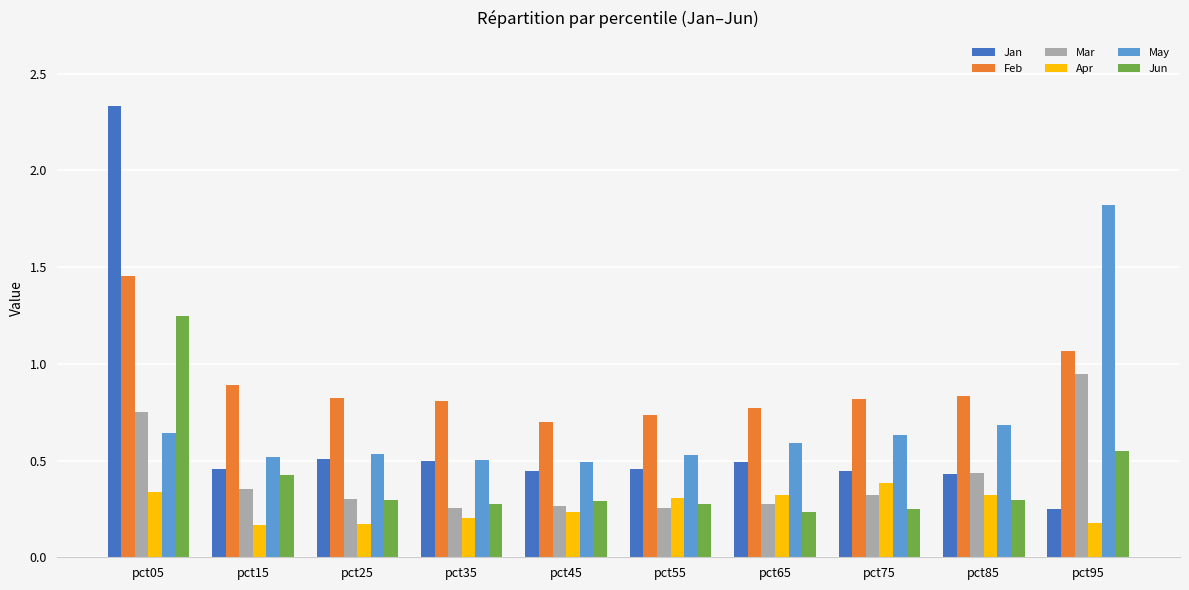

What is the difference between the maximum and minimum values in the Jan series?

2.1